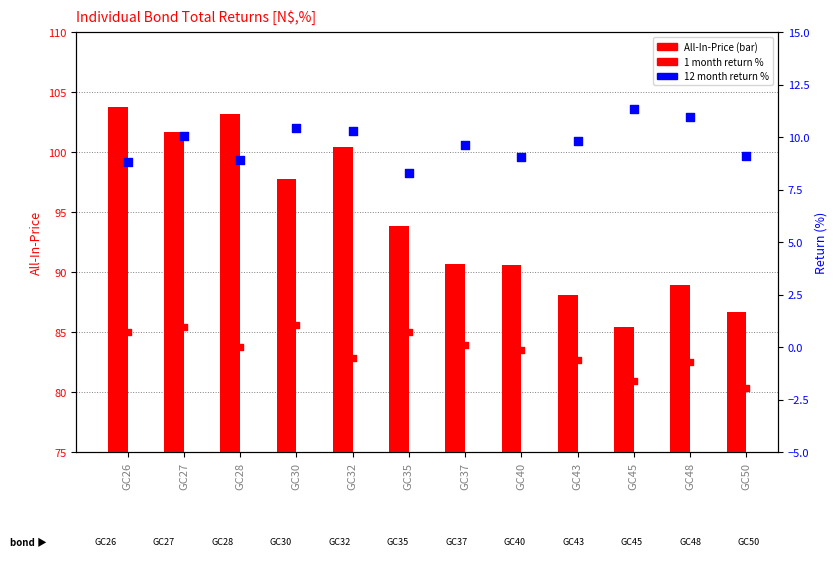

What are all the series names shown in the legend?

All-In-Price, 12 month return (%), 1 month return (%)